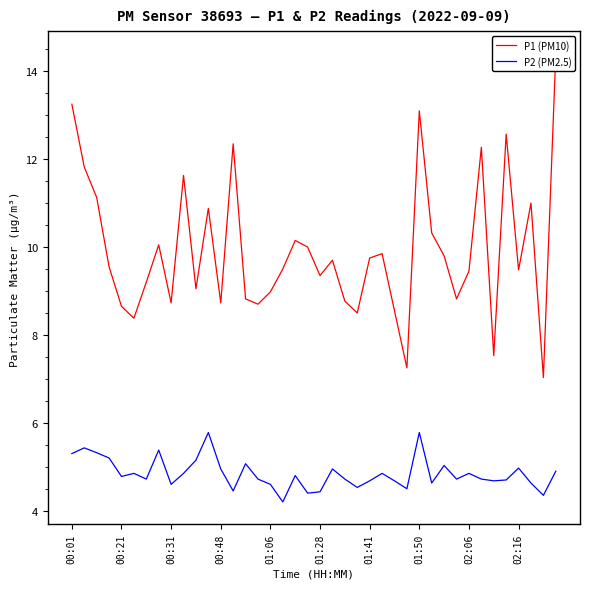

Reading left to right, extract all data points from this chart.

P1 (PM10): 13.2	11.8	11.1	9.6	8.7	8.4	9.2	10.1	8.7	11.6	9.1	10.9	8.7	12.3	8.8	8.7	9.0	9.5	10.2	10.0	9.3	9.7	8.8	8.5	9.8	9.8	8.6	7.2	13.1	10.3	9.8	8.8	9.4	12.3	7.5	12.6	9.5	11.0	7.0	14.4
P2 (PM2.5): 5.3	5.4	5.3	5.2	4.8	4.8	4.7	5.4	4.6	4.8	5.2	5.8	5.0	4.5	5.1	4.7	4.6	4.2	4.8	4.4	4.4	5.0	4.7	4.5	4.7	4.8	4.7	4.5	5.8	4.6	5.0	4.7	4.8	4.7	4.7	4.7	5.0	4.6	4.3	4.9